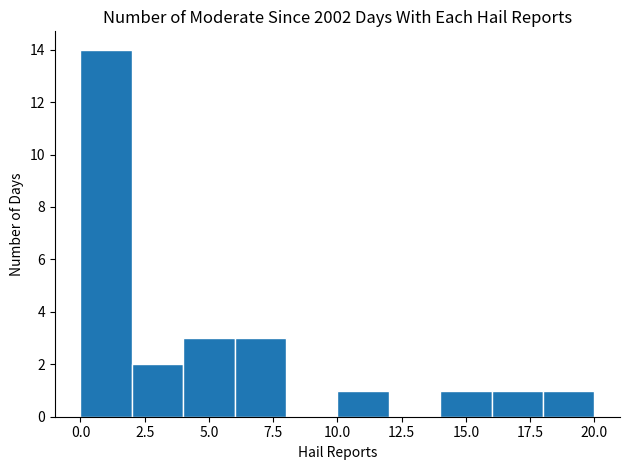

Which range on the x-axis has the tallest bar?

0 to 2